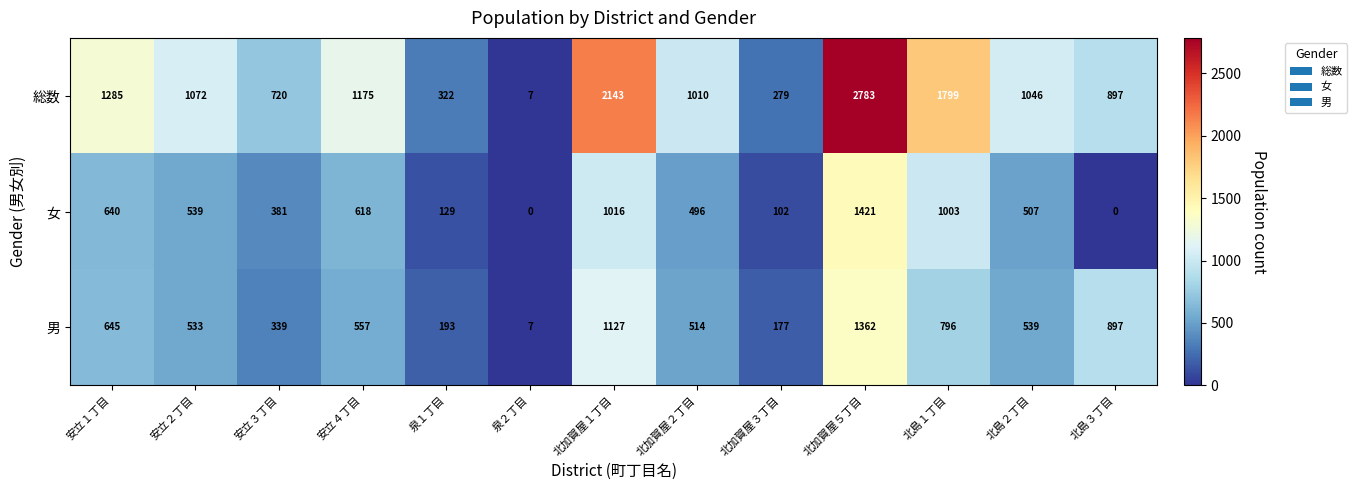

Where is 男 nearest to the value 684?

安立１丁目